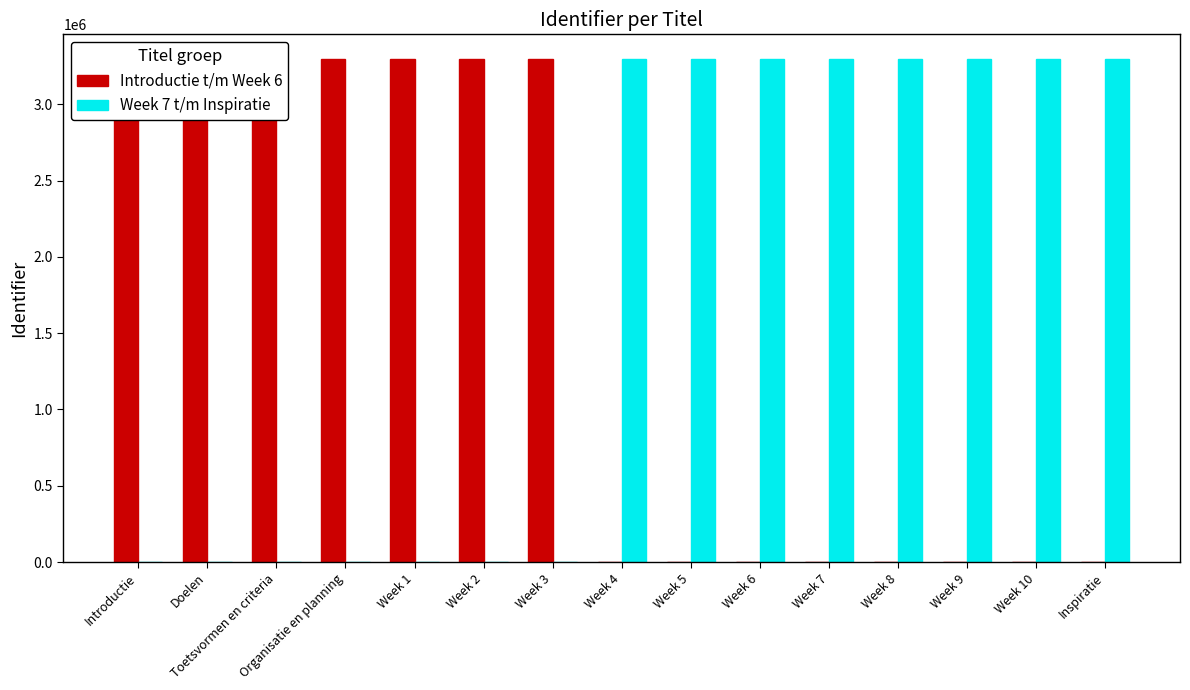

True or false: Introductie t/m Week 6 has a value of 3293122 at Introductie.

True